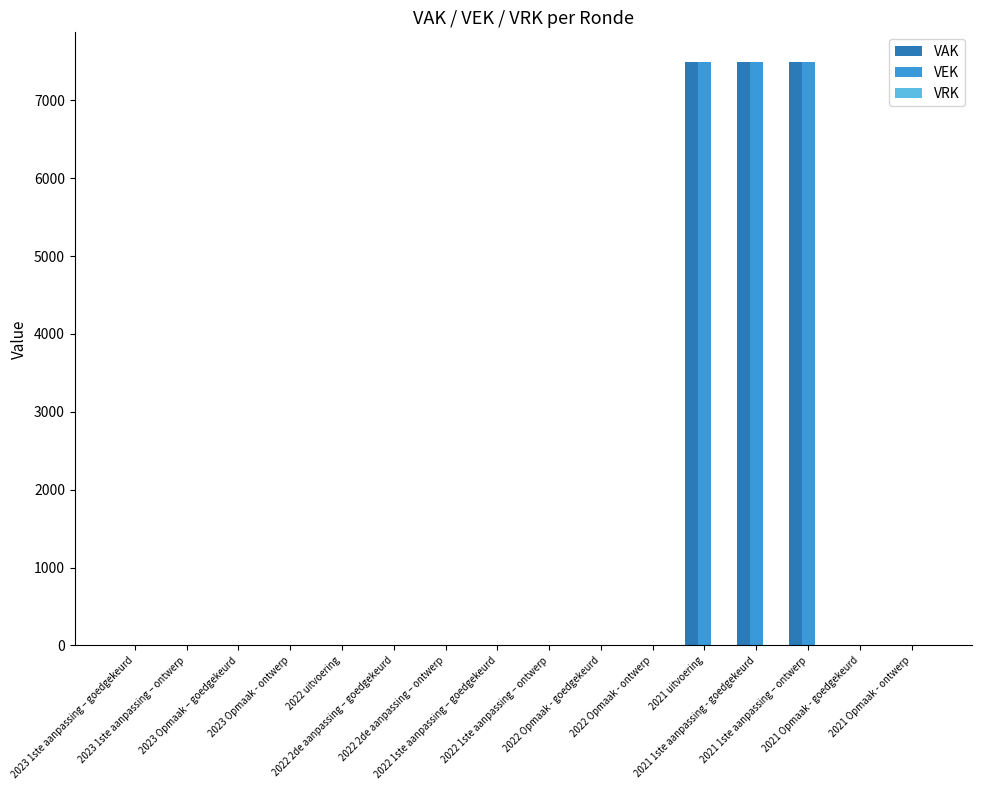

What is the highest value of the VAK series?

7500